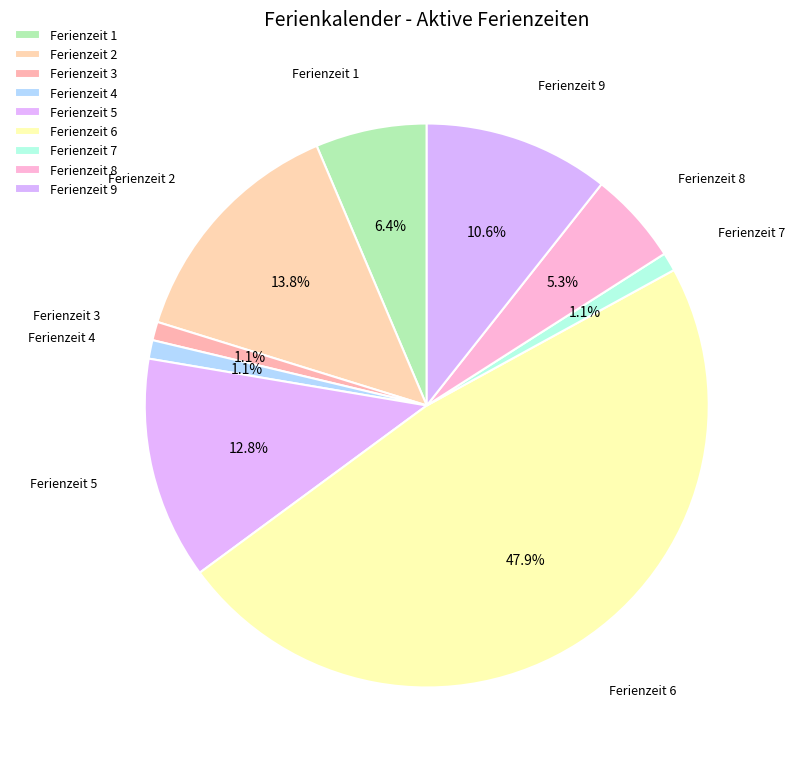

To the nearest percent, what is the difference between the largest and smallest slice percentages?

47%